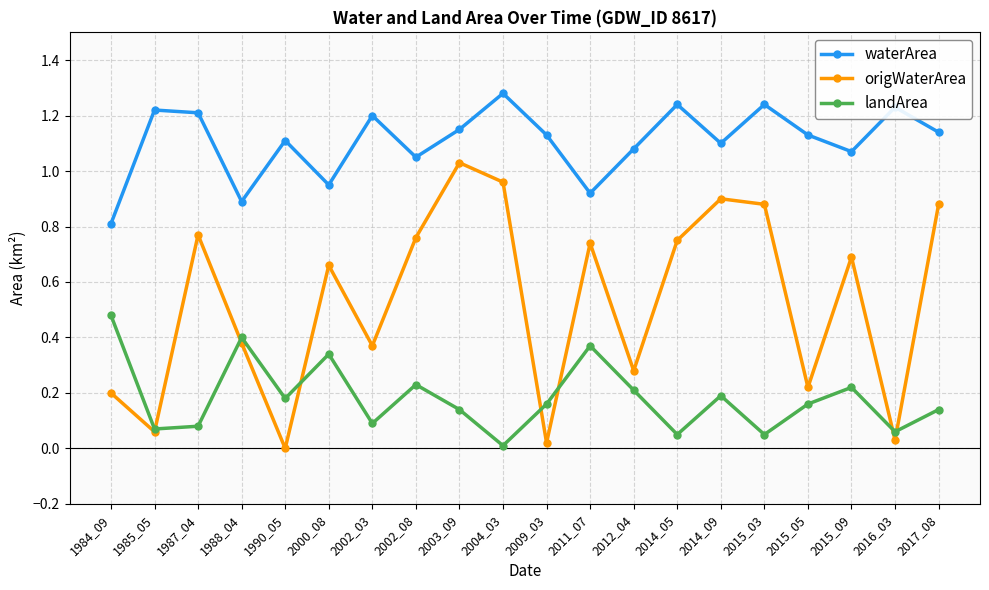

Does the chart display data point markers on the line(s)?

Yes